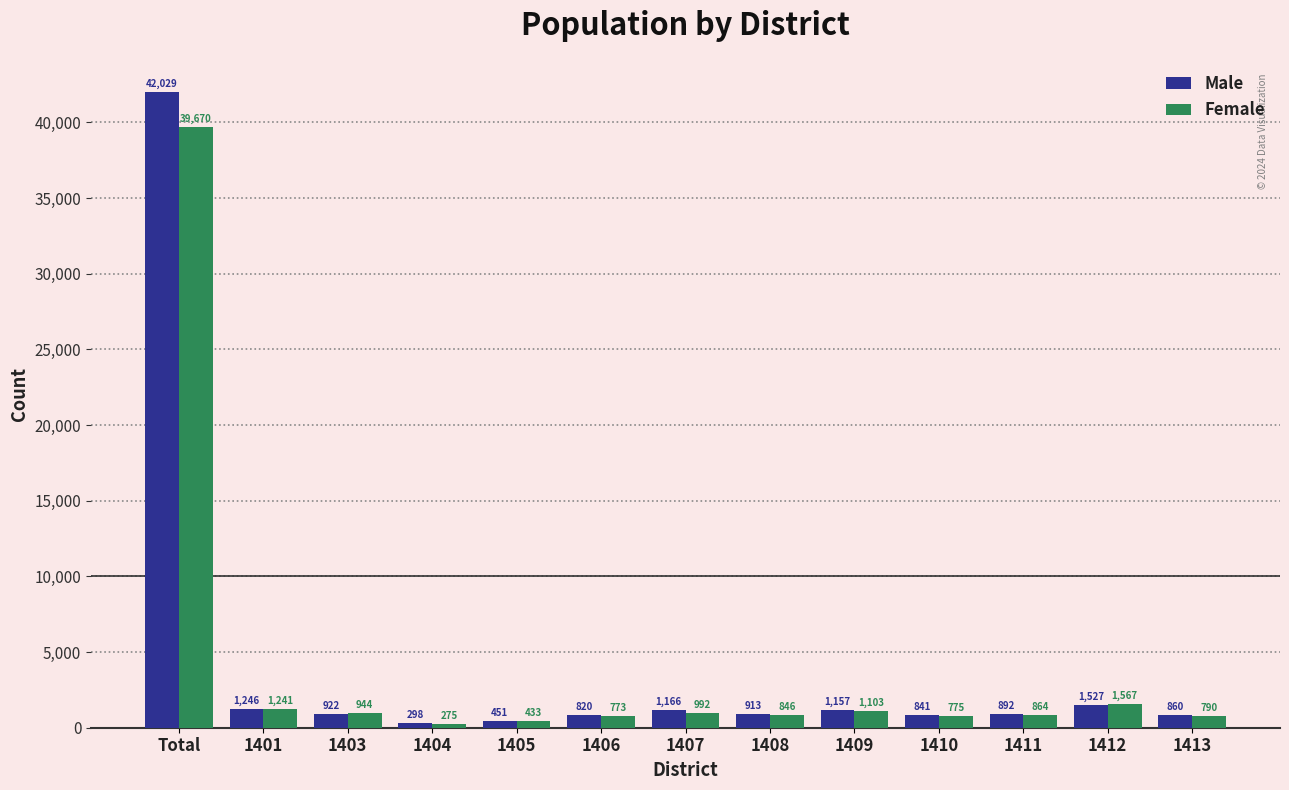

What are all the series names shown in the legend?

Male, Female